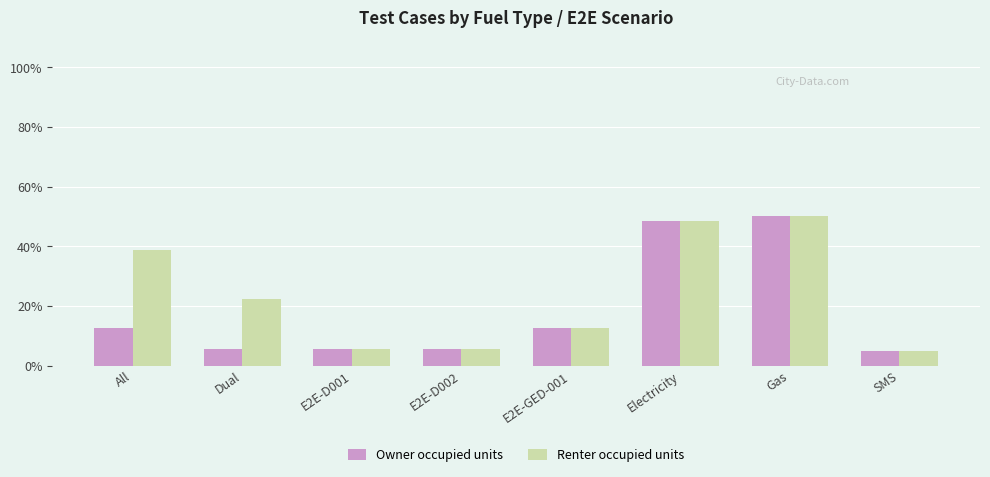

What is the approximate value of Renter occupied units at E2E-D002?

5.6